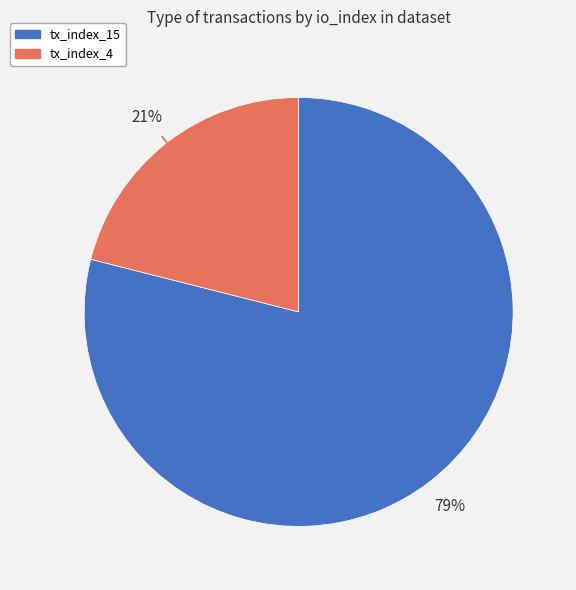

To the nearest percent, what is the difference between the tx_index_4 and tx_index_15 slice percentages?

58%